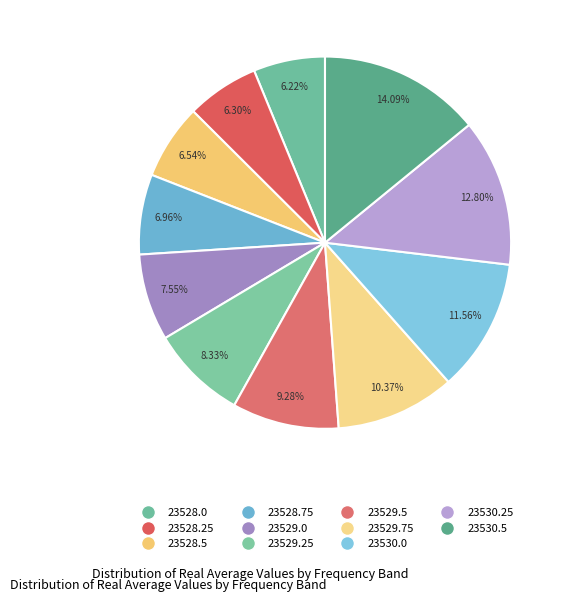

Count the number of slices in the pie.

11